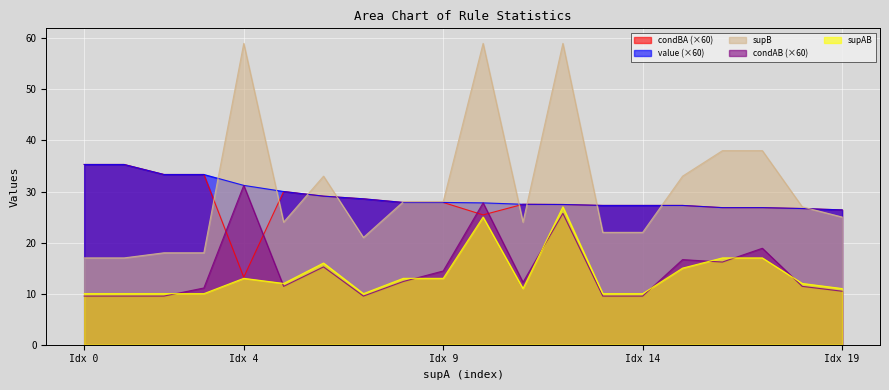

Is it true that supB equals 22.0 at Idx 14?

True